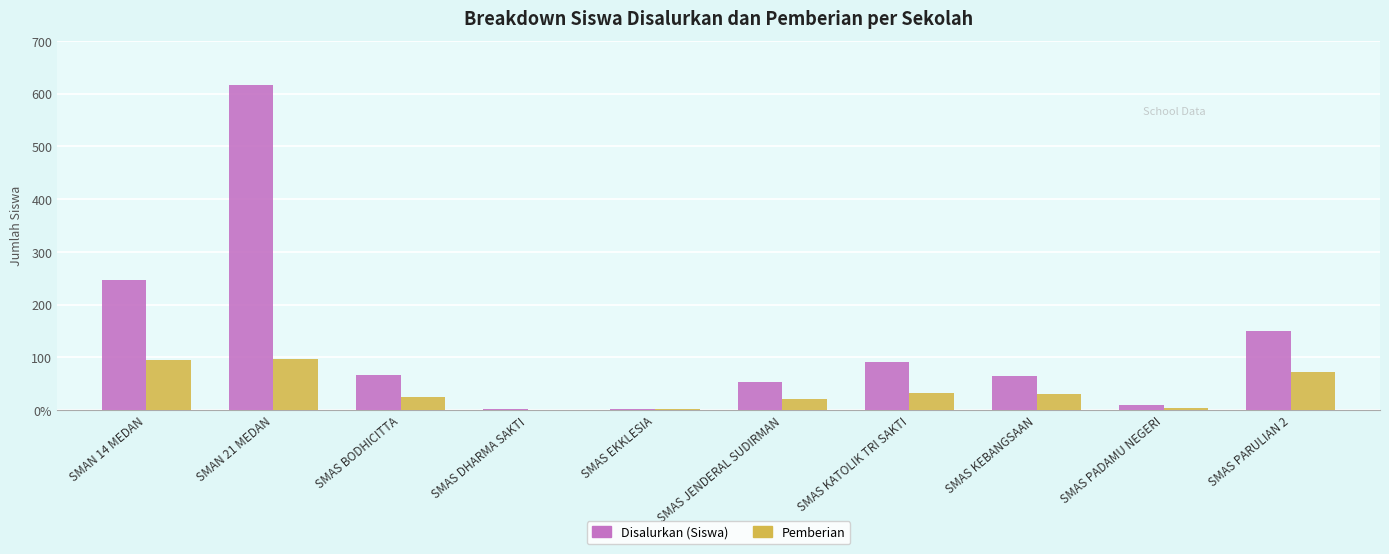

Reading right to left, what are all the values shown in this chart?

Disalurkan (Siswa): SMAS PARULIAN 2=149	SMAS PADAMU NEGERI=10	SMAS KEBANGSAAN=64	SMAS KATOLIK TRI SAKTI=91	SMAS JENDERAL SUDIRMAN=54	SMAS EKKLESIA=1	SMAS DHARMA SAKTI=1	SMAS BODHICITTA=67	SMAN 21 MEDAN=616	SMAN 14 MEDAN=246
Pemberian: SMAS PARULIAN 2=73	SMAS PADAMU NEGERI=4	SMAS KEBANGSAAN=31	SMAS KATOLIK TRI SAKTI=32	SMAS JENDERAL SUDIRMAN=21	SMAS EKKLESIA=1	SMAS DHARMA SAKTI=0	SMAS BODHICITTA=25	SMAN 21 MEDAN=96	SMAN 14 MEDAN=94